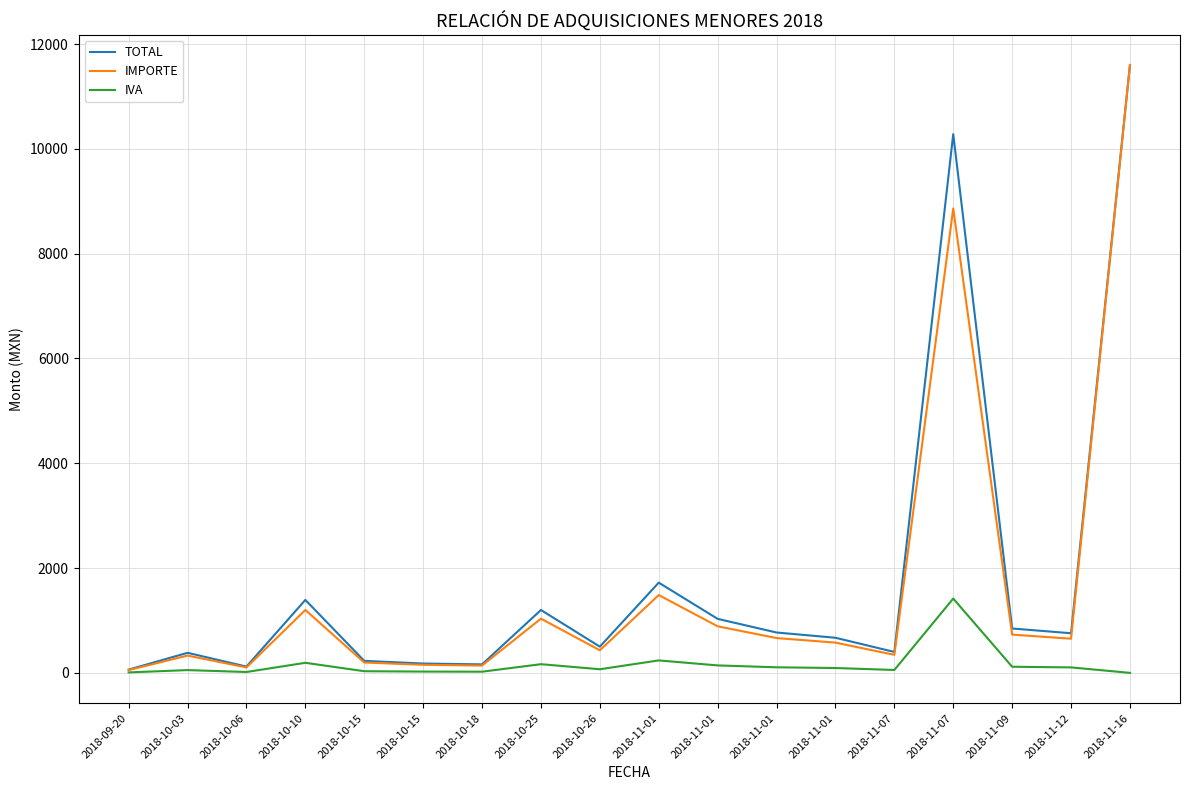

The value of TOTAL at 2018-11-01 is 3016.2. True or false?

False